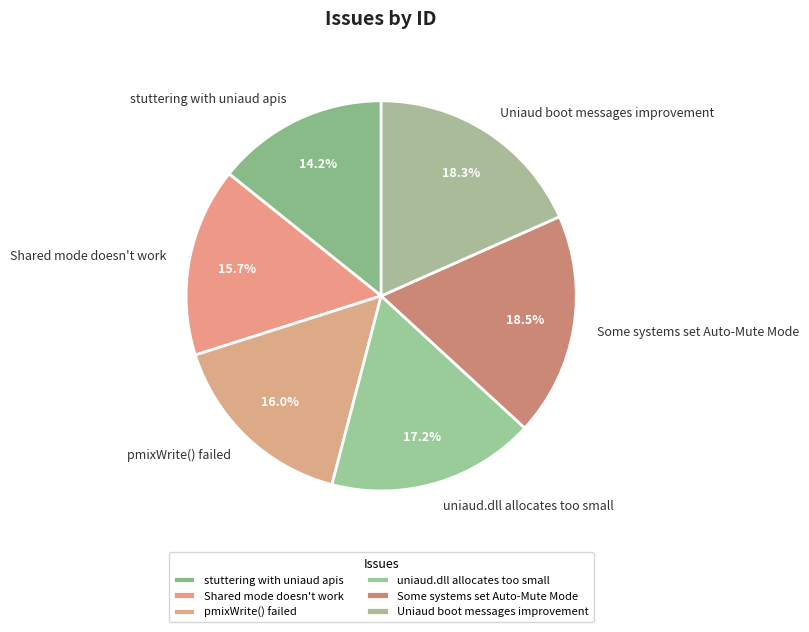

To the nearest percent, what is the combined percentage of Some systems set Auto-Mute Mode and pmixWrite() failed?

35%